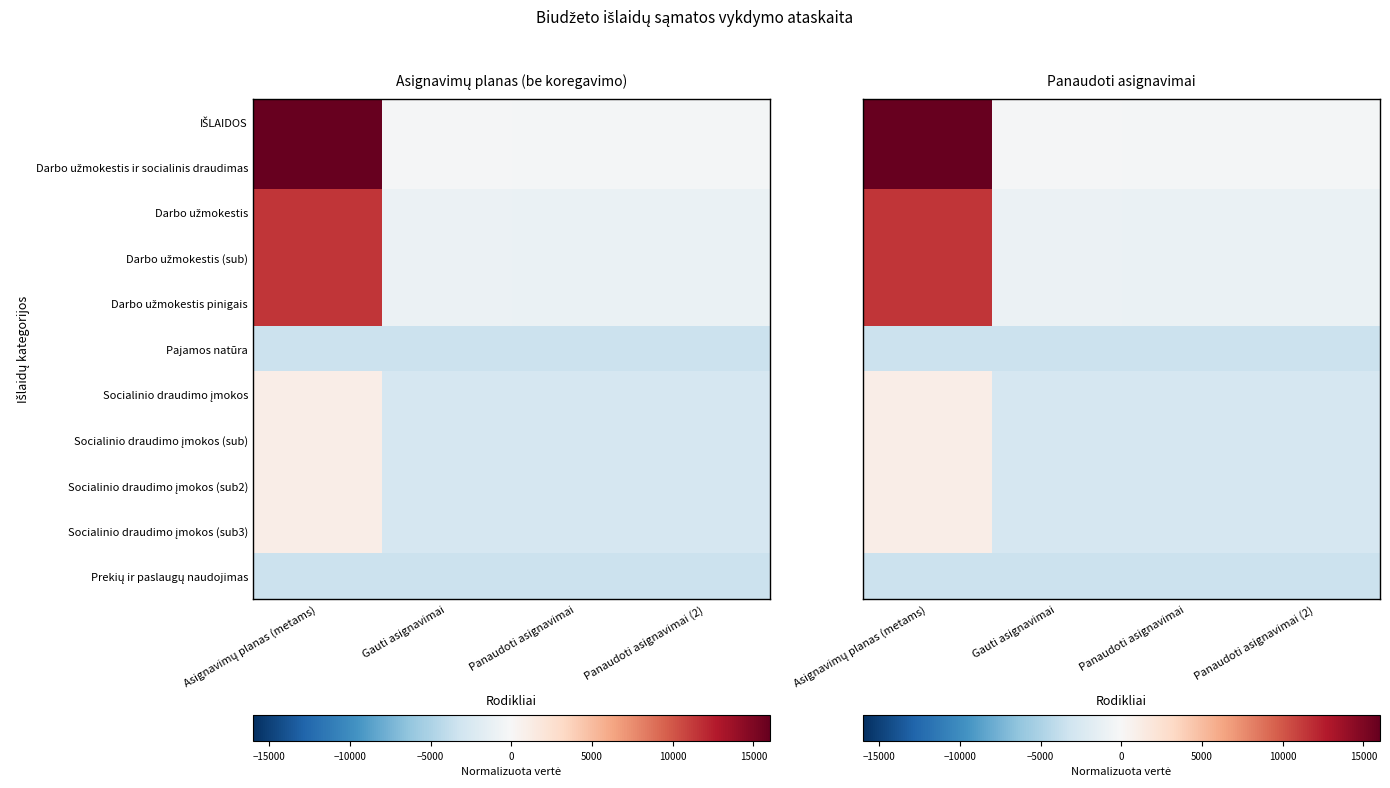

At how many categories does at least one series exceed 4077?

1